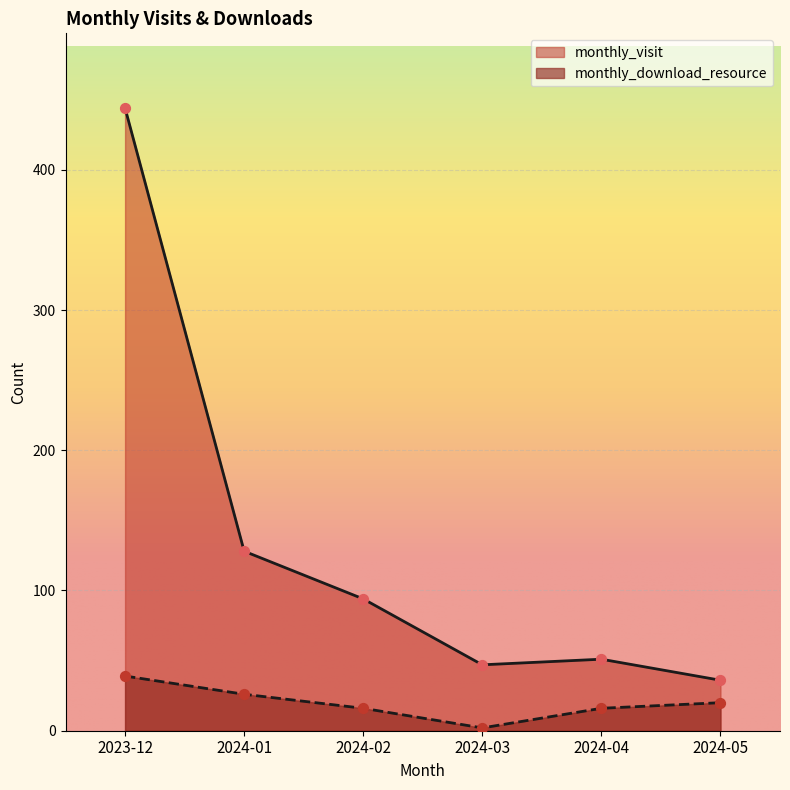

Which series reaches the minimum Y coordinate?

monthly_download_resource